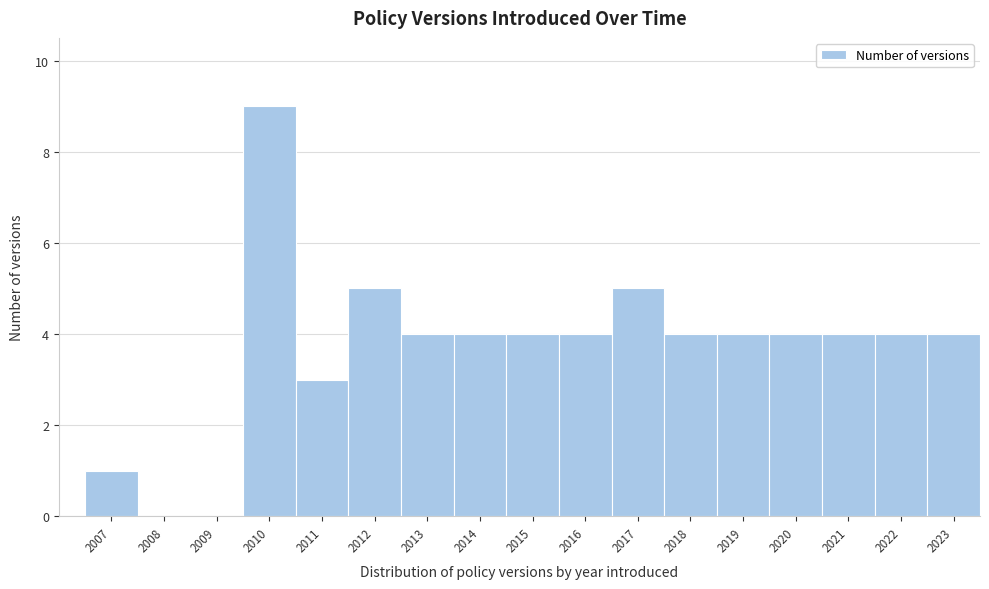

Reading right to left, what are all the values shown in this chart?

2023=4	2022=4	2021=4	2020=4	2019=4	2018=4	2017=5	2016=4	2015=4	2014=4	2013=4	2012=5	2011=3	2010=9	2009=0	2008=0	2007=1